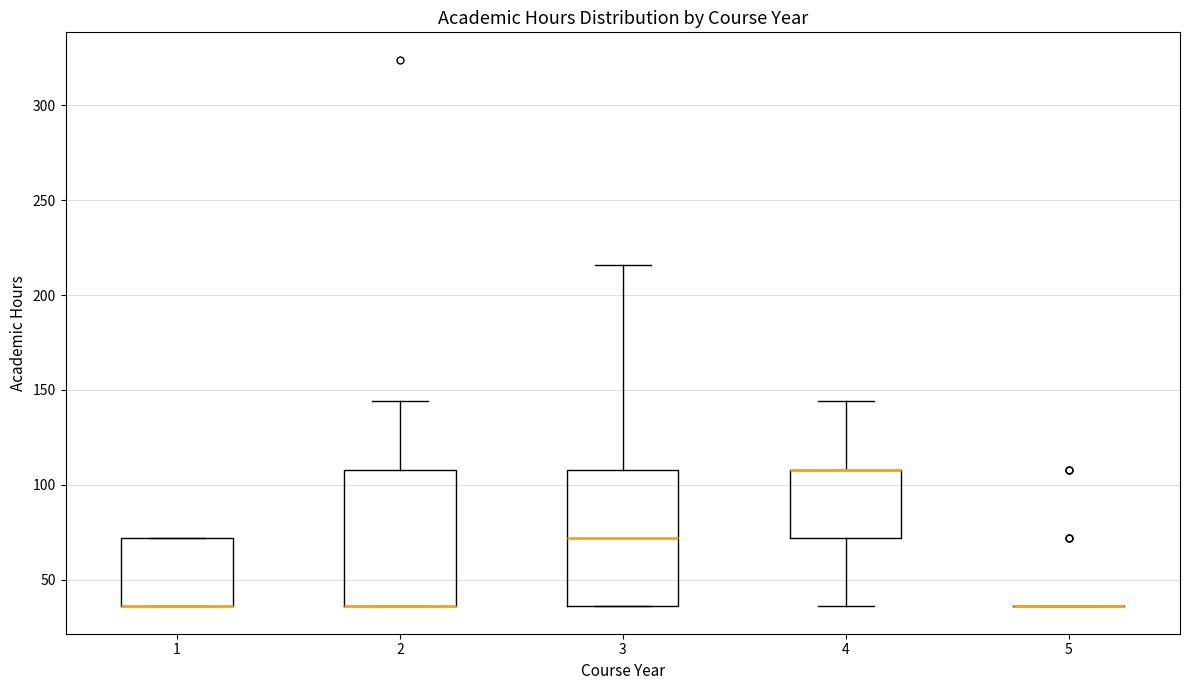

Where is the lower edge of the box at x = 2 on the y-axis? The values are not printed on the chart, so give them approximately, as read against the axis.

35